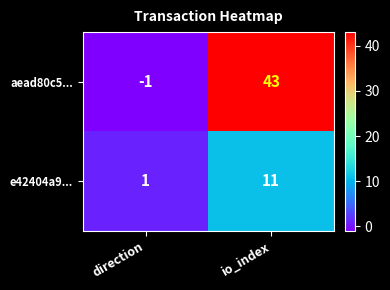

Reading left to right, what are all the values shown in this chart?

aead80c5...: direction=-1	io_index=43
e42404a9...: direction=1	io_index=11